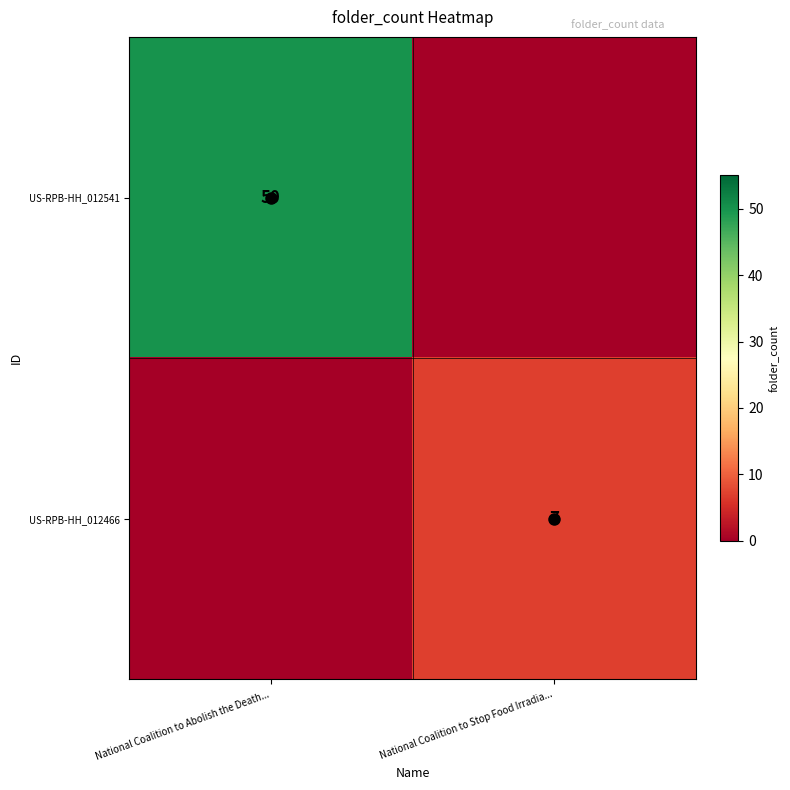

Is the value of US-RPB-HH_012541 at National Coalition to Abolish the Death... greater than the value of US-RPB-HH_012466 at National Coalition to Stop Food Irradia...?

Yes